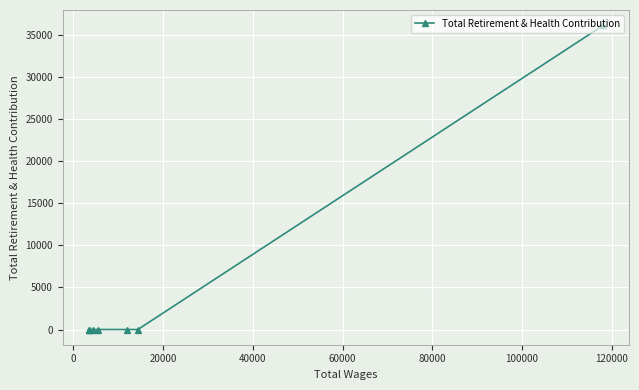

What is the greatest value displayed?

36102